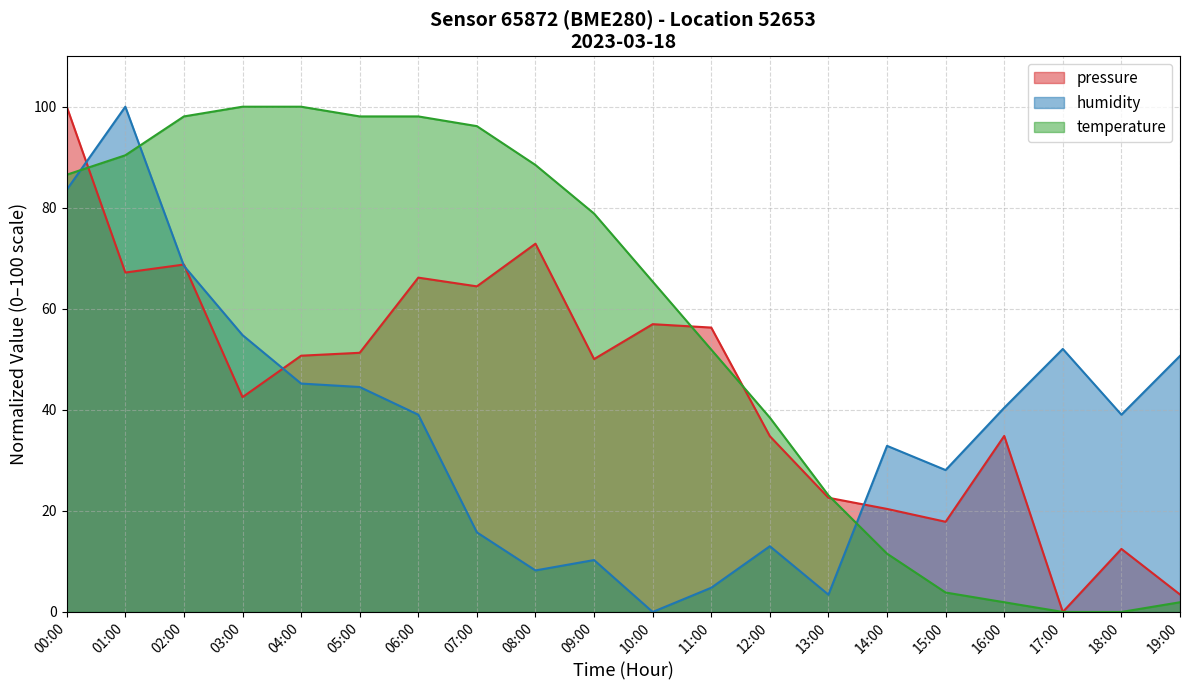

At which category does humidity reach its first local valley?

08:00